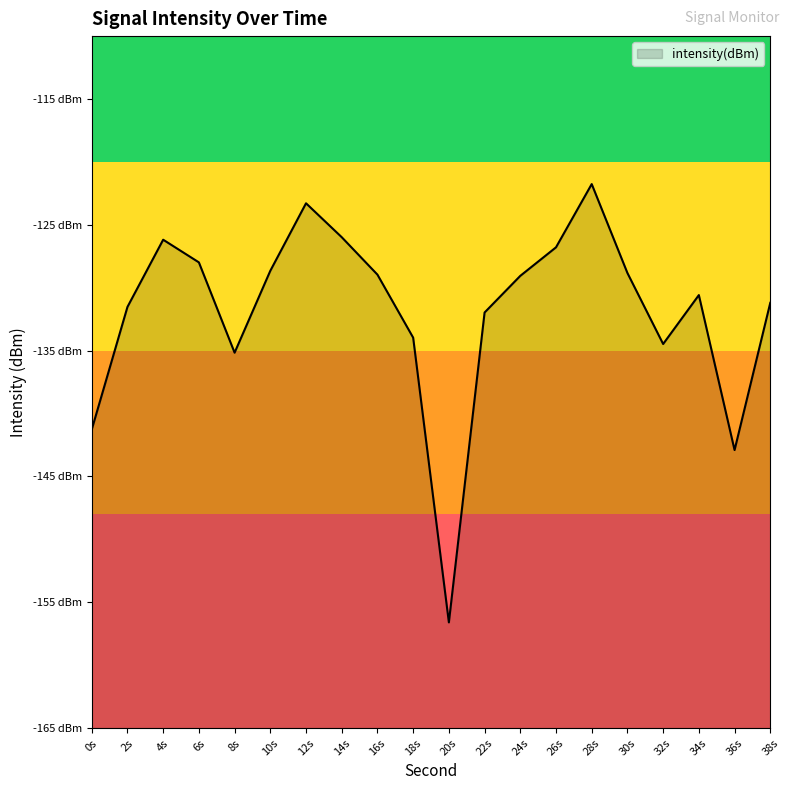

Between 30s and 20s, which is larger?

30s